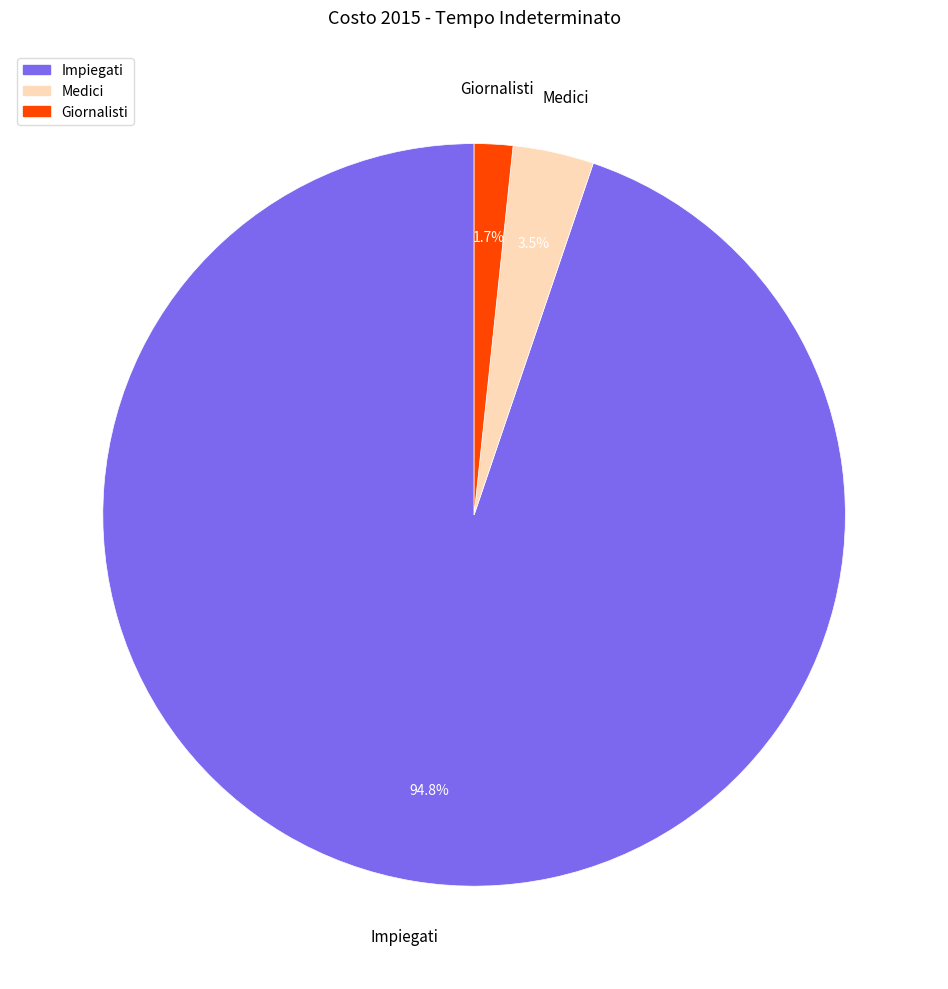

The Medici slice represents 15% of the pie. True or false?

False